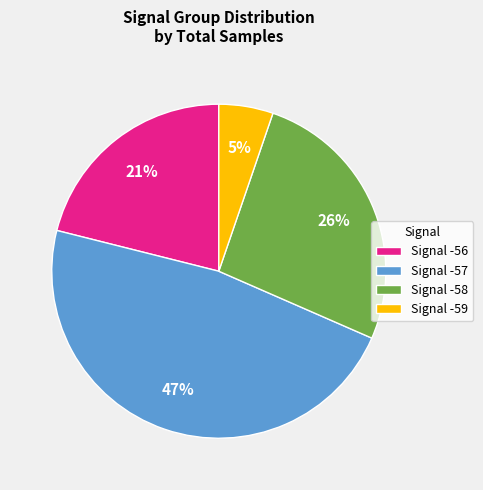

What is the ratio of the value at Signal -58 to the value at Signal -57?

0.6